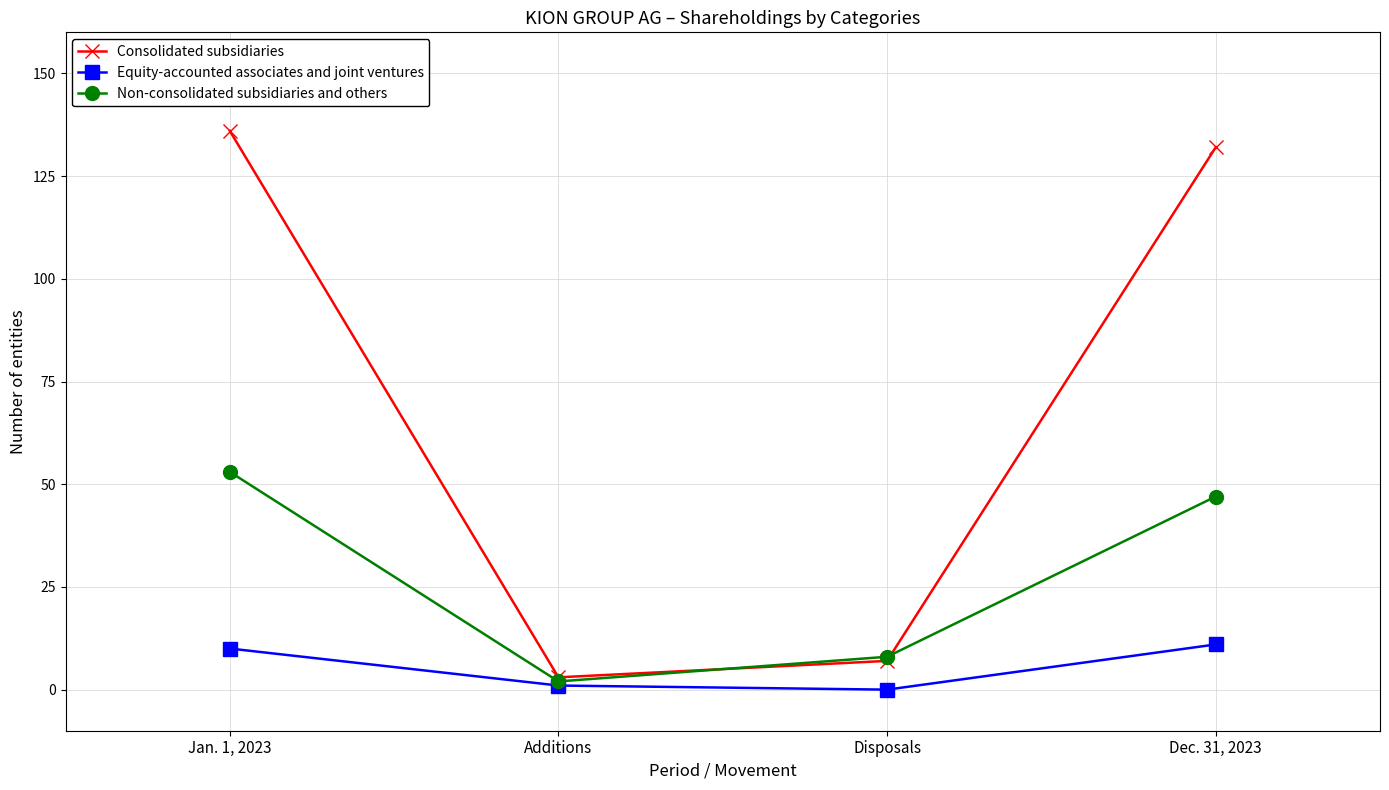

List the series in order of their overall mean, highest first.

Consolidated subsidiaries, Non-consolidated subsidiaries and others, Equity-accounted associates and joint ventures